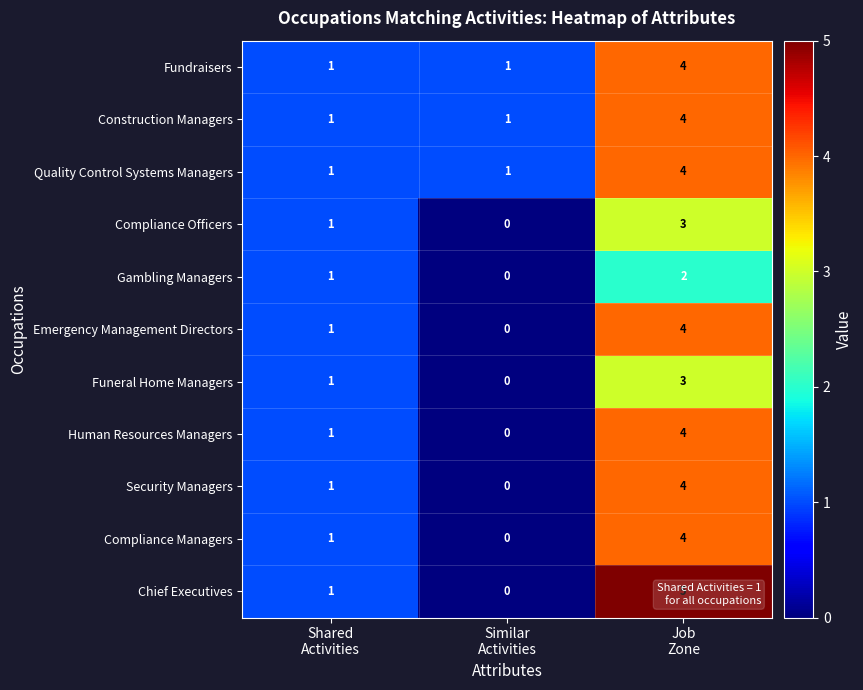

What is the sum of all Fundraisers values?

6